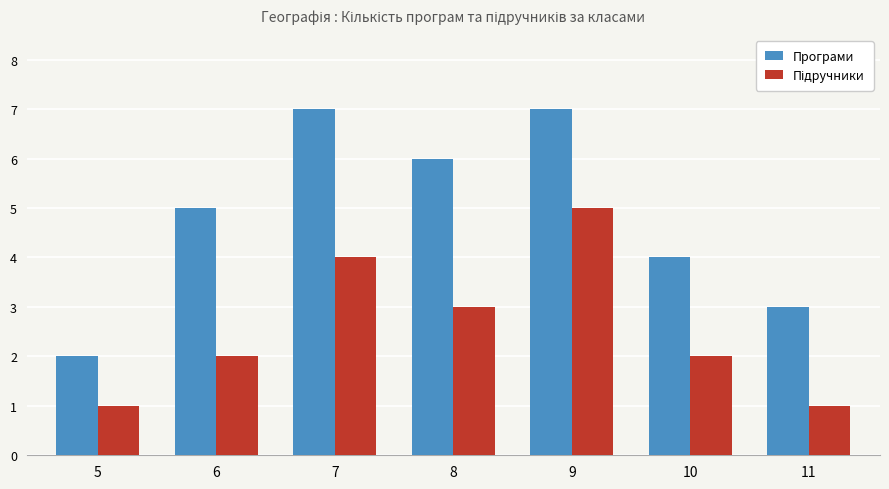

Which series changed the most between 7 and 11?

Програми